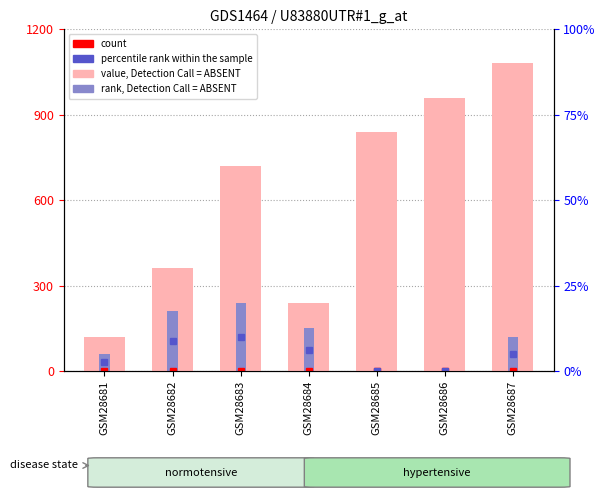

At which label does rank, Detection Call = ABSENT first exceed 120?

GSM28682